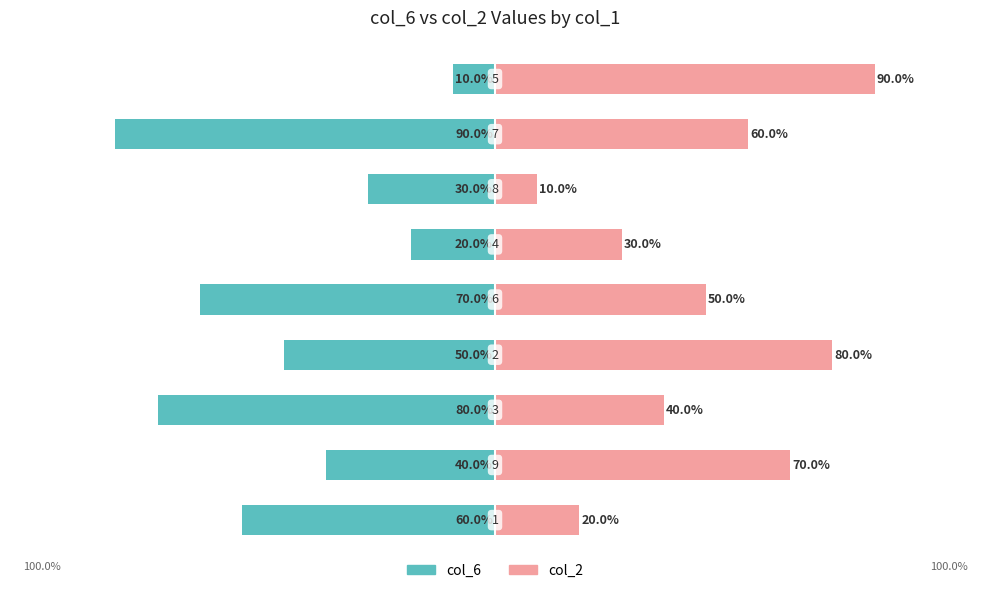

What is the value of the col_2 bar at the 4th from the left?

80